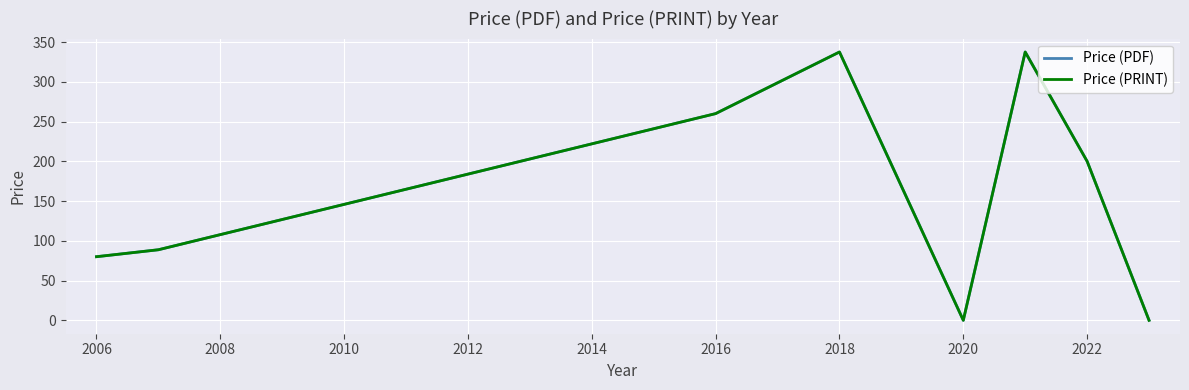

Reading right to left, what are all the values shown in this chart?

Price (PDF): 0.0	200.0	337.5	0.0	337.5	260.0	88.8	80.0
Price (PRINT): 0.0	200.0	337.5	0.0	337.5	260.0	88.8	80.0